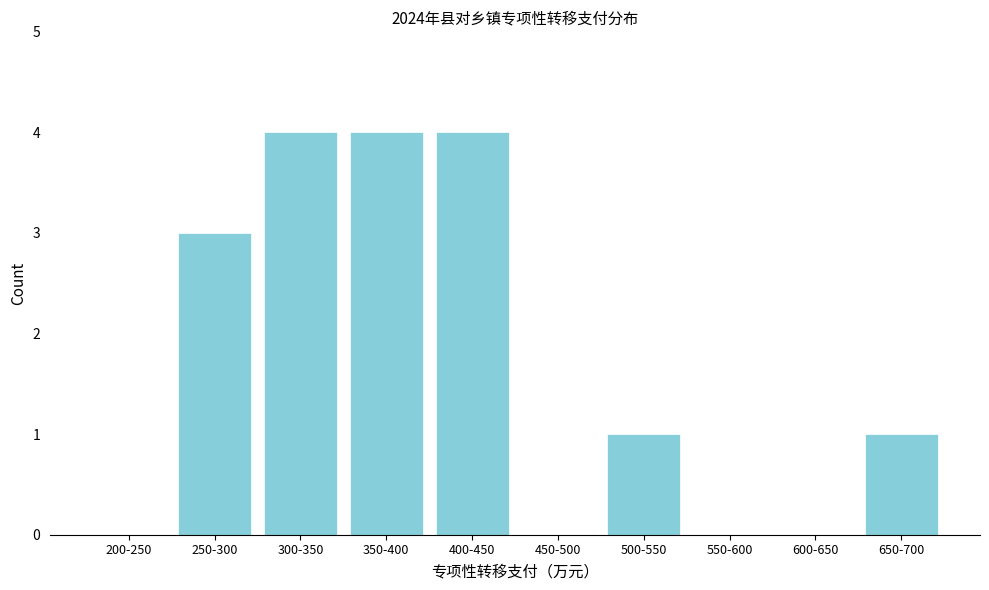

Reading left to right, what are all the values shown in this chart?

200-250=0	250-300=3	300-350=4	350-400=4	400-450=4	450-500=0	500-550=1	550-600=0	600-650=0	650-700=1